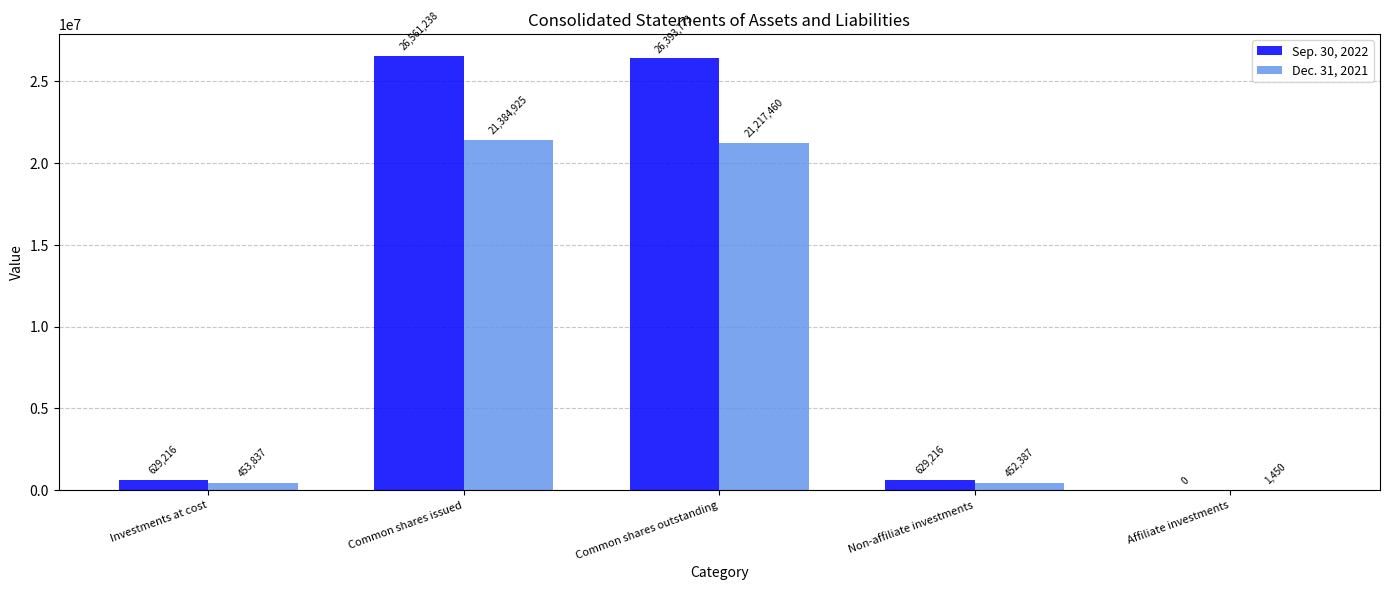

The value of Sep. 30, 2022 at Affiliate investments is 14958874. True or false?

False